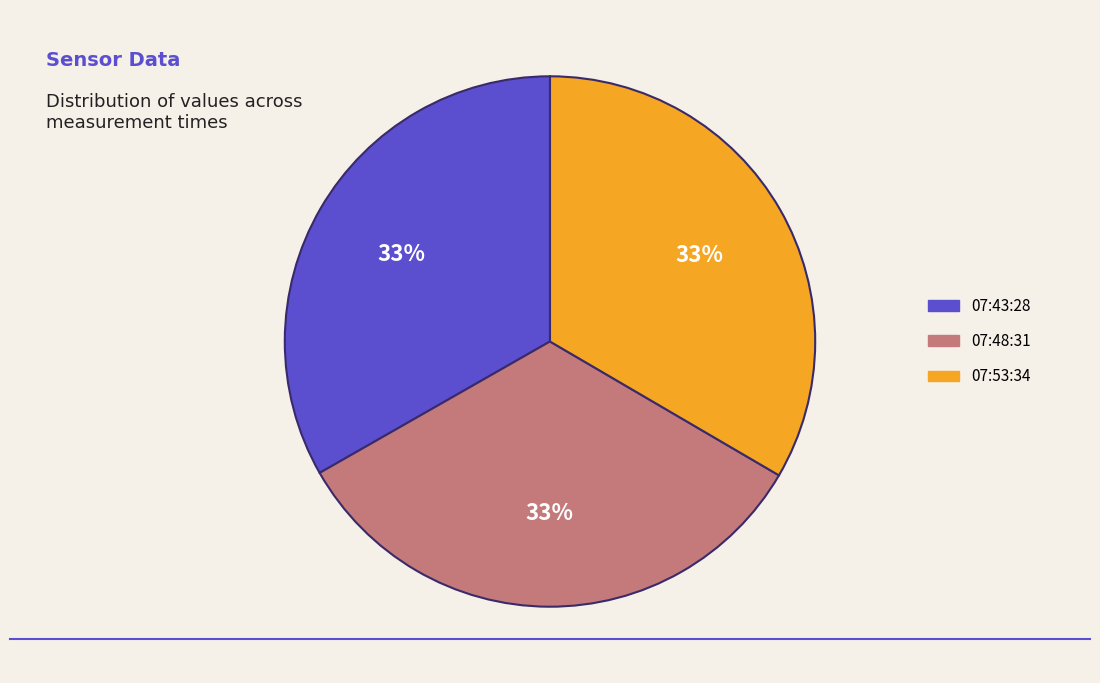

What is the ratio of the value at 07:48:31 to the value at 07:53:34?

1.0